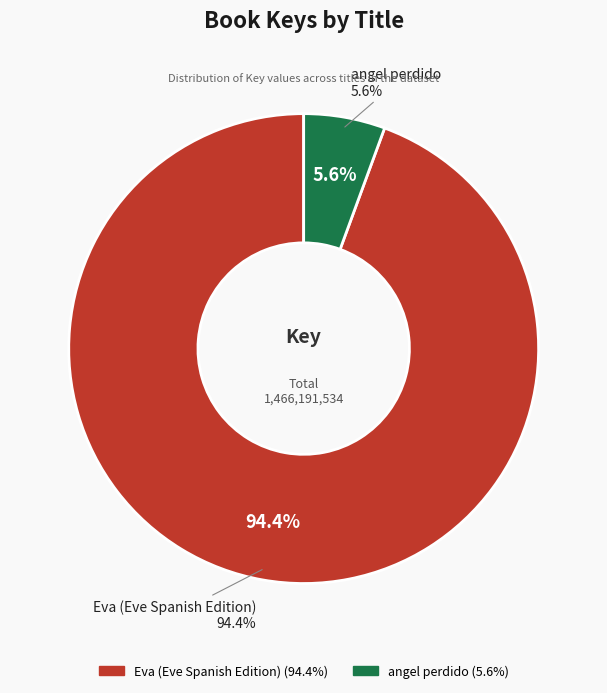

Which category has the smallest portion of the pie?

angel perdido